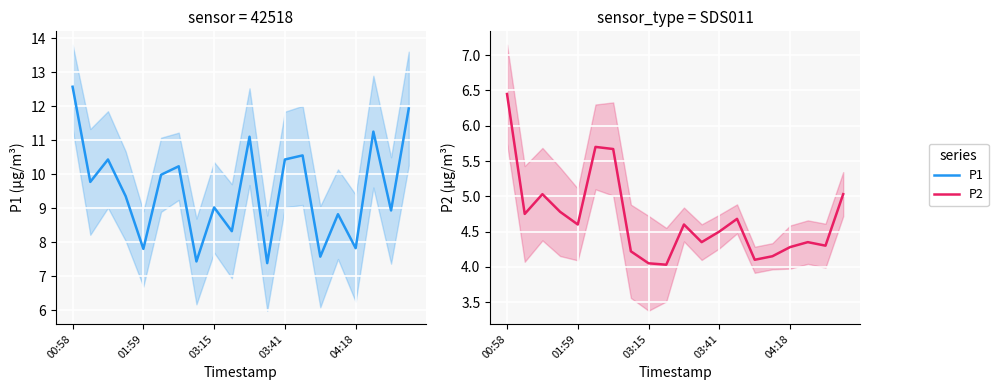

At which category is the sum across all series the highest?

00:58